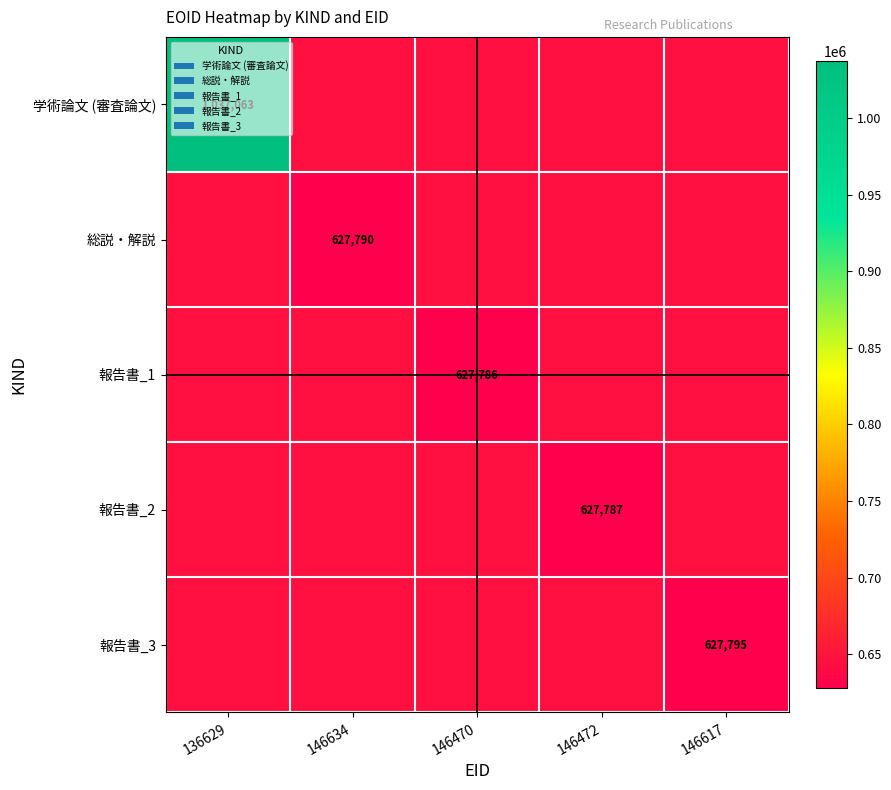

Is it true that 報告書_2 equals 627787 at 146472?

True